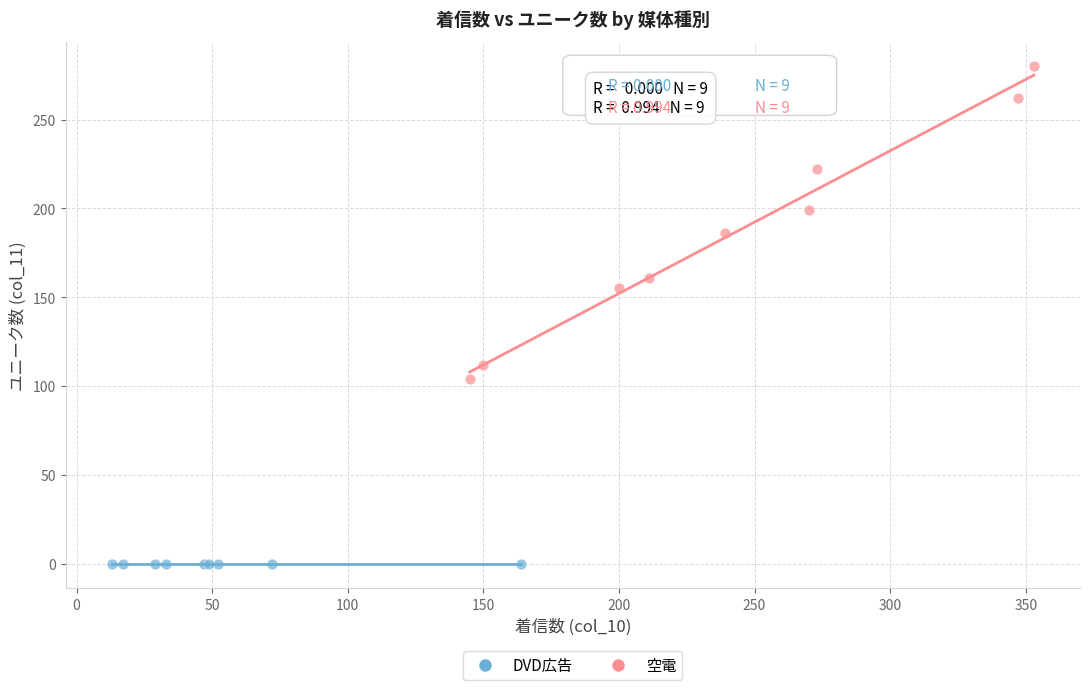

Which series contains the lowest Y value?

DVD広告